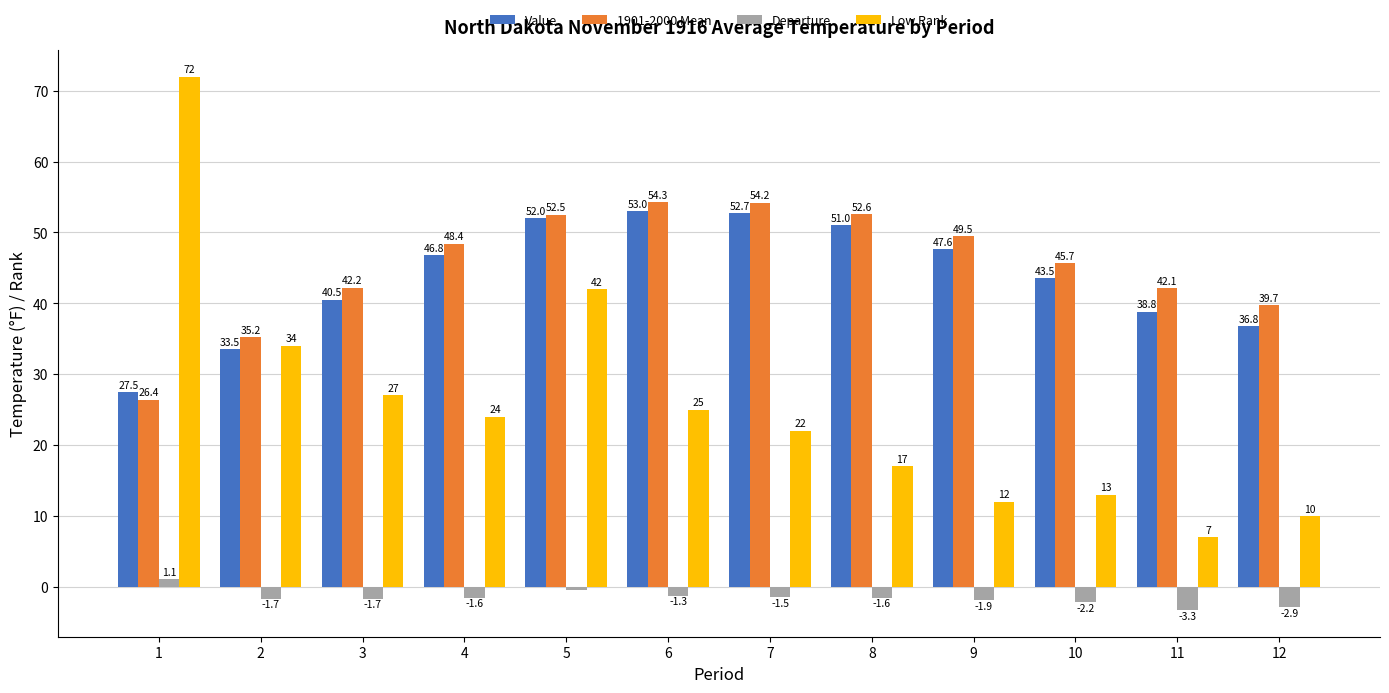

Reading left to right, what are all the values shown in this chart?

Value: 27.5	33.5	40.5	46.8	52.0	53.0	52.7	51.0	47.6	43.5	38.8	36.8
1901-2000 Mean: 26.4	35.2	42.2	48.4	52.5	54.3	54.2	52.6	49.5	45.7	42.1	39.7
Departure: 1.1	-1.7	-1.7	-1.6	-0.5	-1.3	-1.5	-1.6	-1.9	-2.2	-3.3	-2.9
Low Rank: 72.0	34.0	27.0	24.0	42.0	25.0	22.0	17.0	12.0	13.0	7.0	10.0